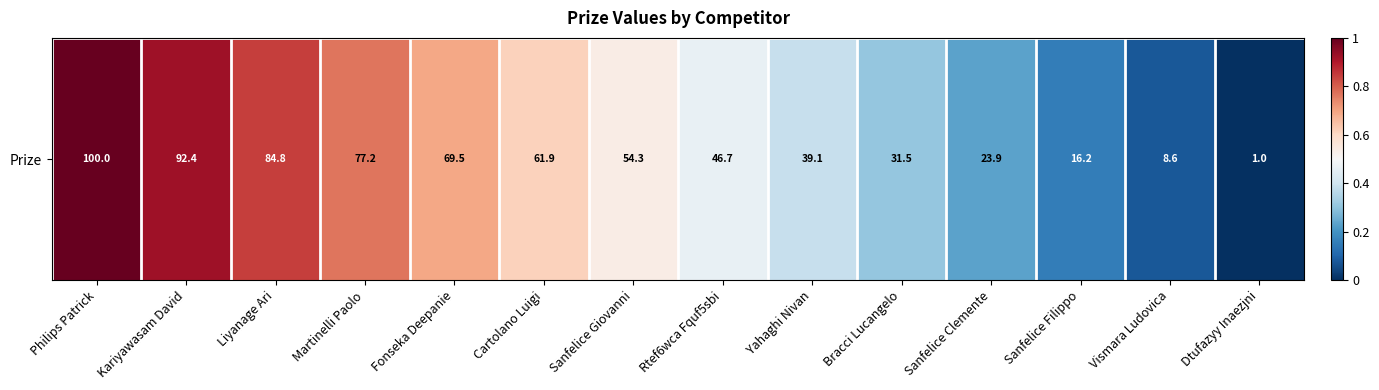

What is the difference between the values at Sanfelice Filippo and Fonseka Deepanie?

0.5